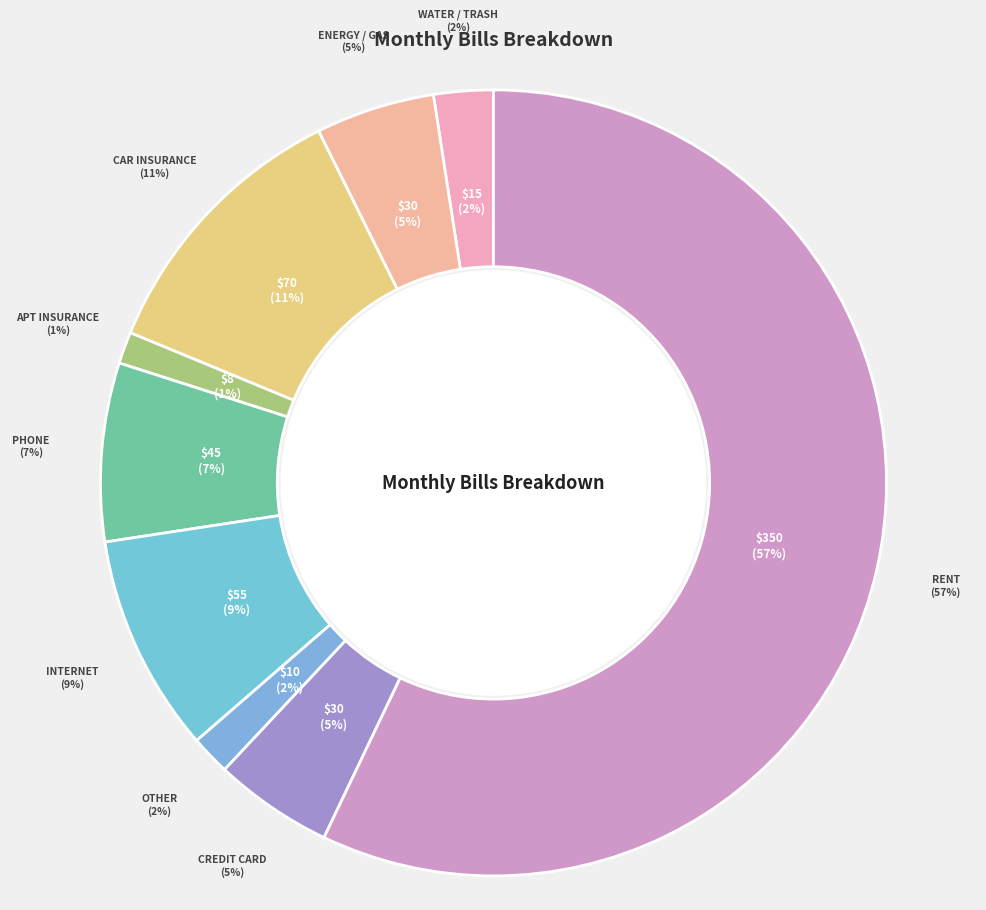

To the nearest percent, what is the difference between the Credit Card and Other slice percentages?

3%